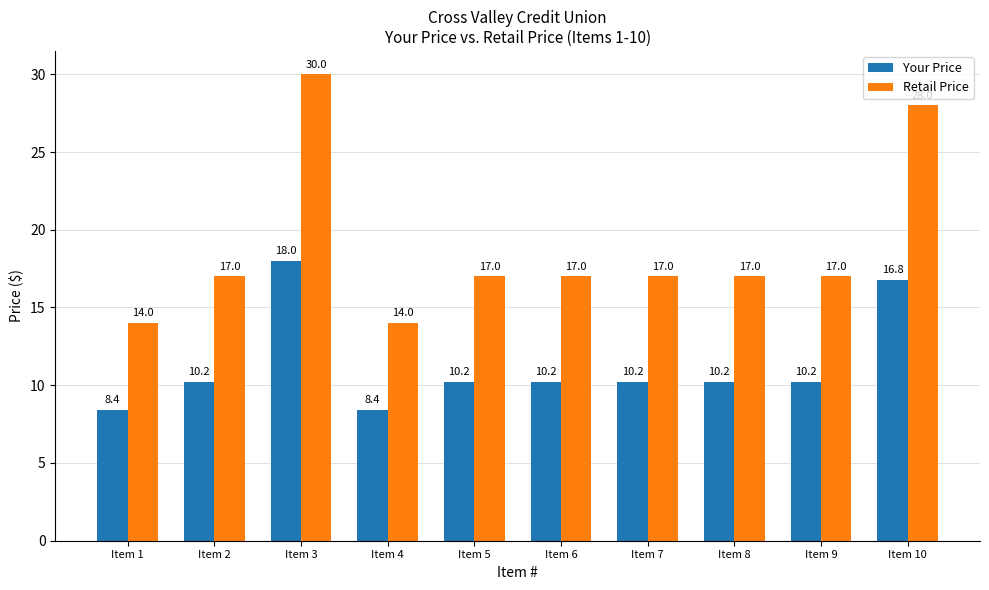

What value does the Your Price series have at Item 2?

10.2